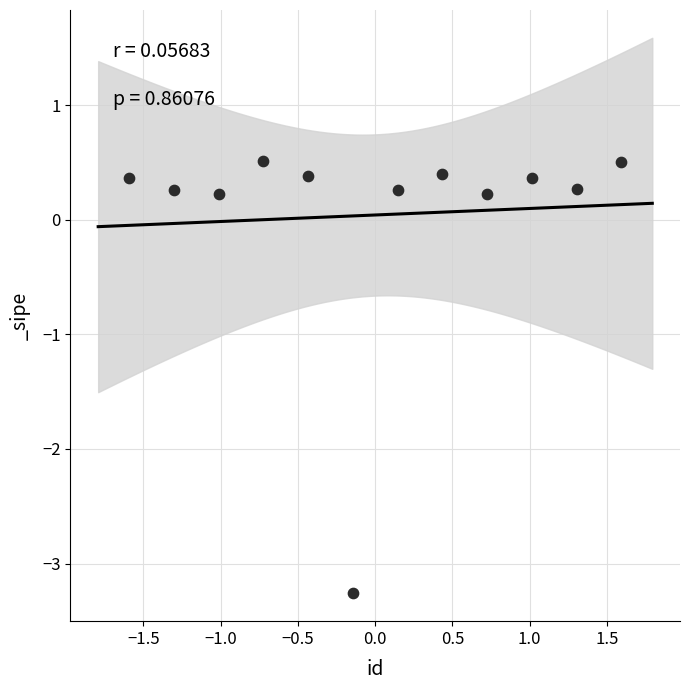

What is the range of X values (max minus min)?

3.2